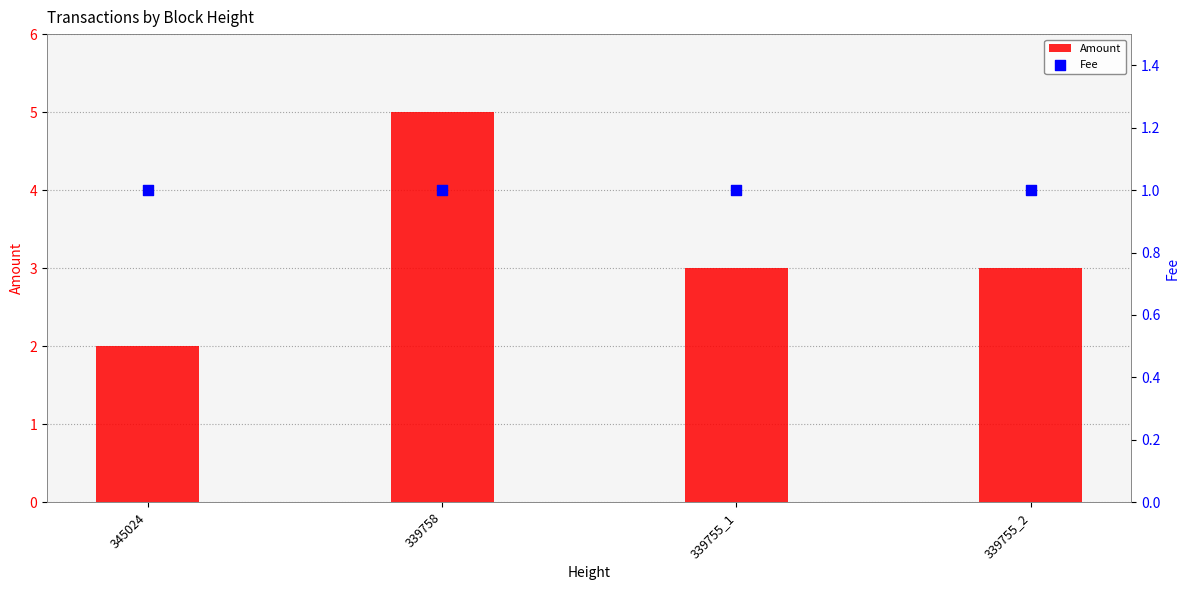

What are all the series names shown in the legend?

Amount, Fee